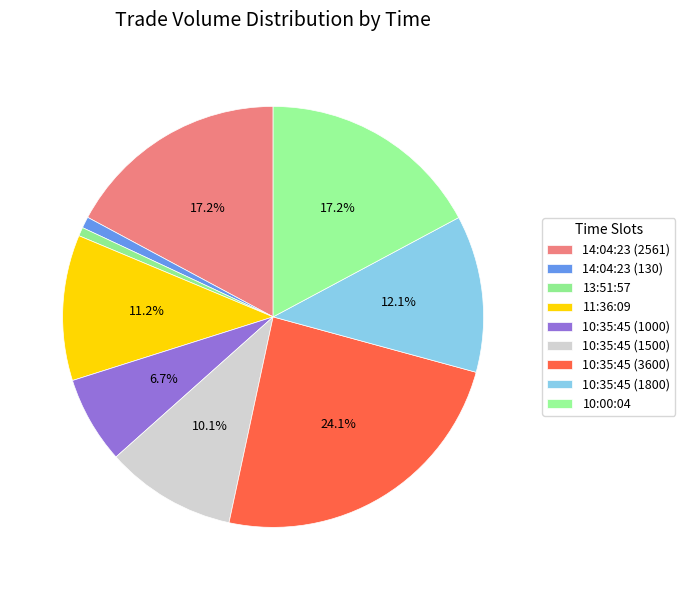

Is there any slice that represents more than half of the pie?

No